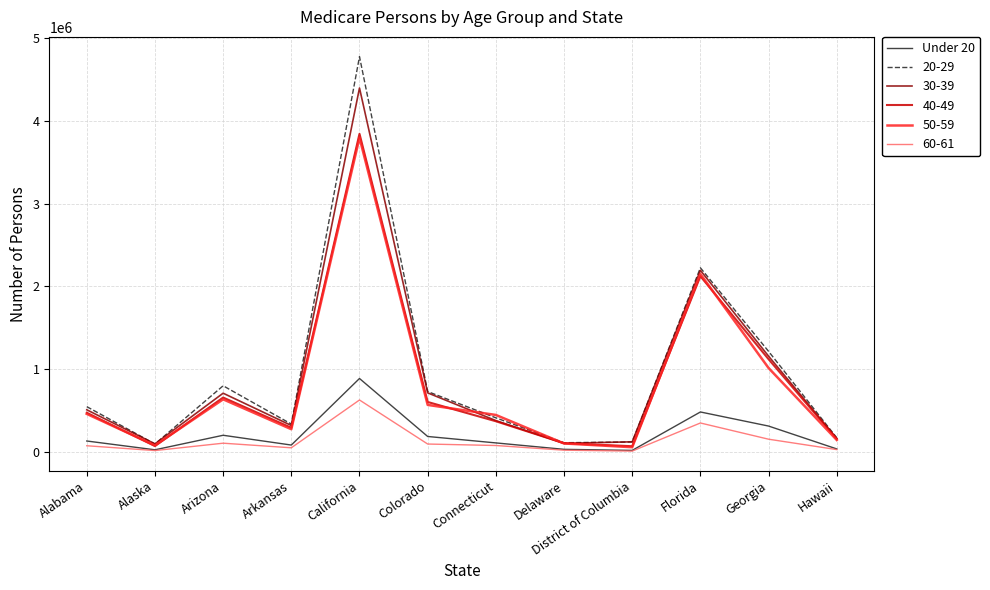

What is the minimum value shown in the chart?

9509